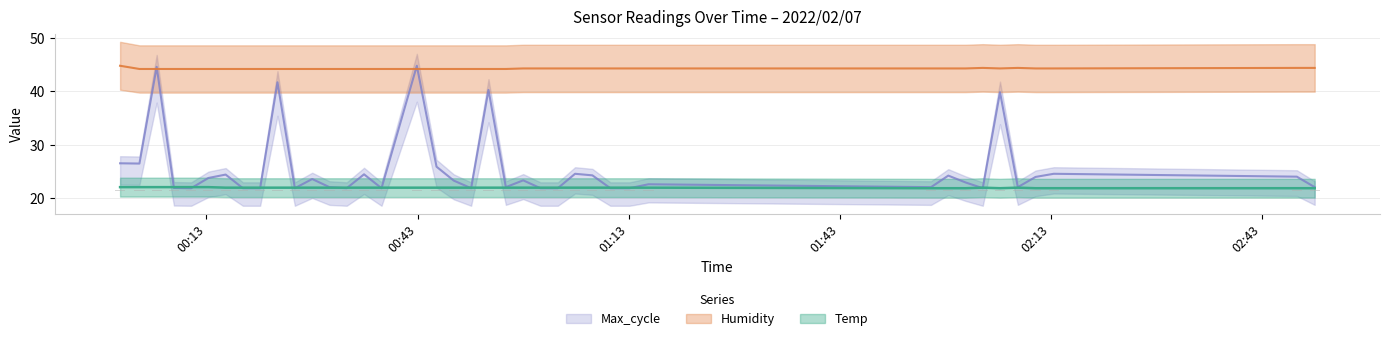

What is the lowest value of the Max_cycle series?

21.9